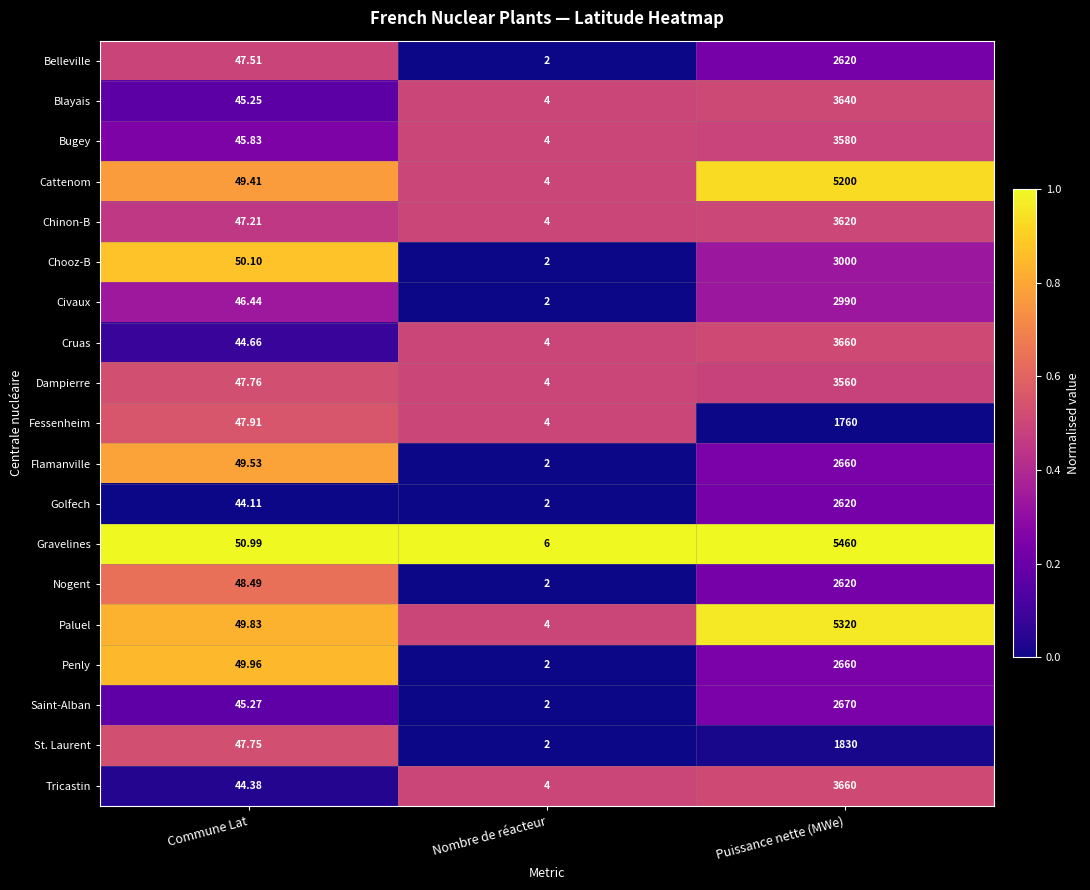

At which label does Paluel reach its peak?

Puissance nette (MWe)